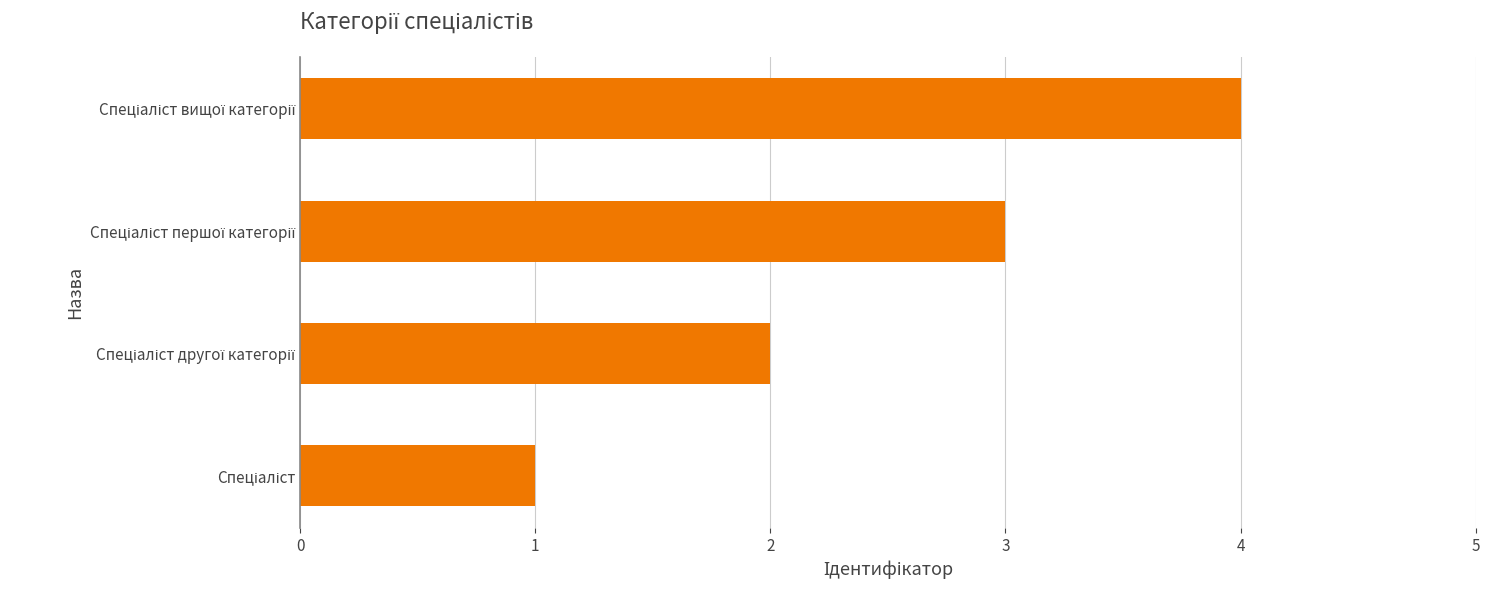

What is the sum of all values?

10